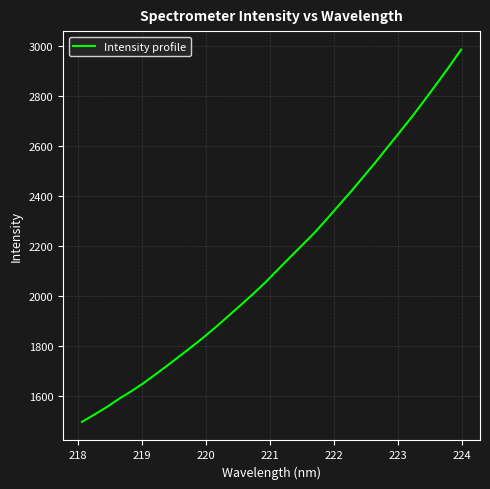

What is the minimum value shown in the chart?

1497.0